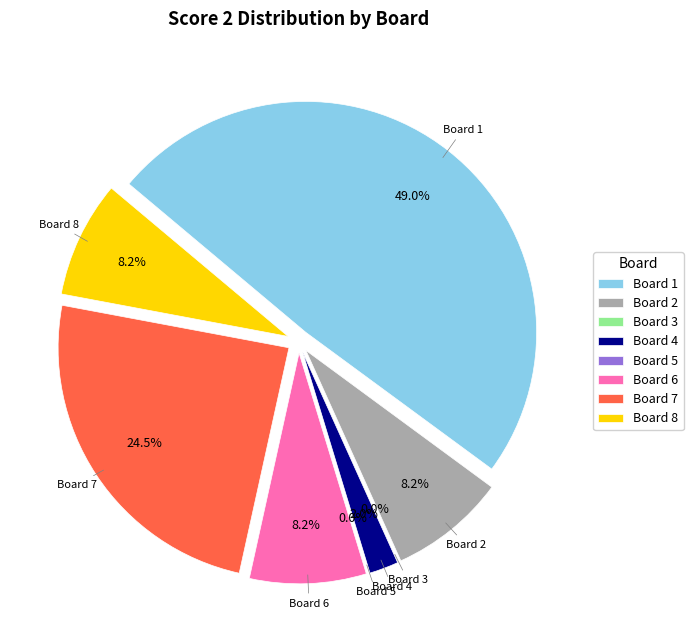

Is Board 1 the majority of the pie?

No